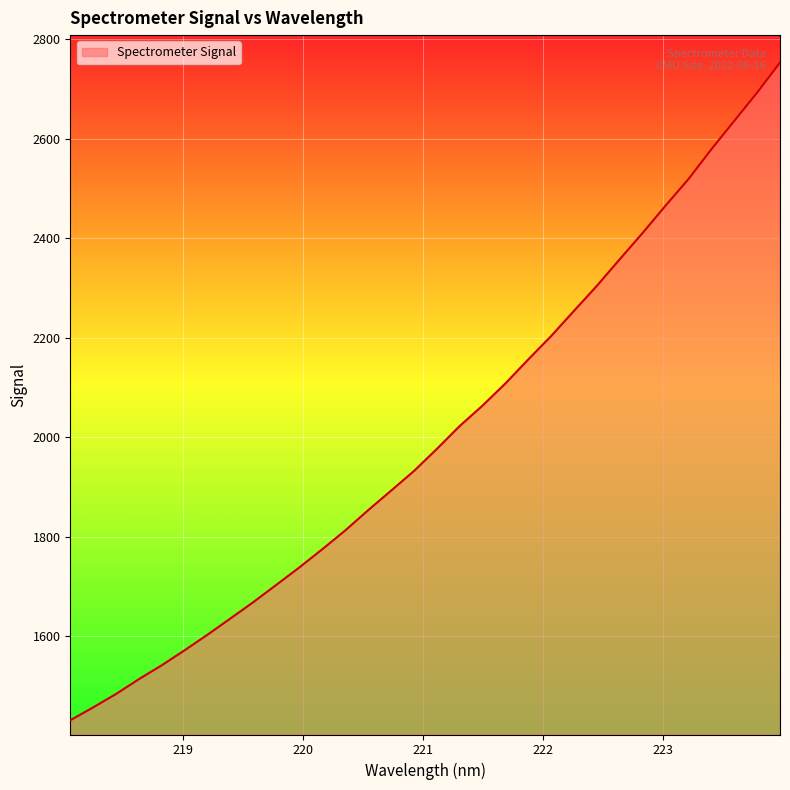

Does the chart have visible grid lines?

Yes